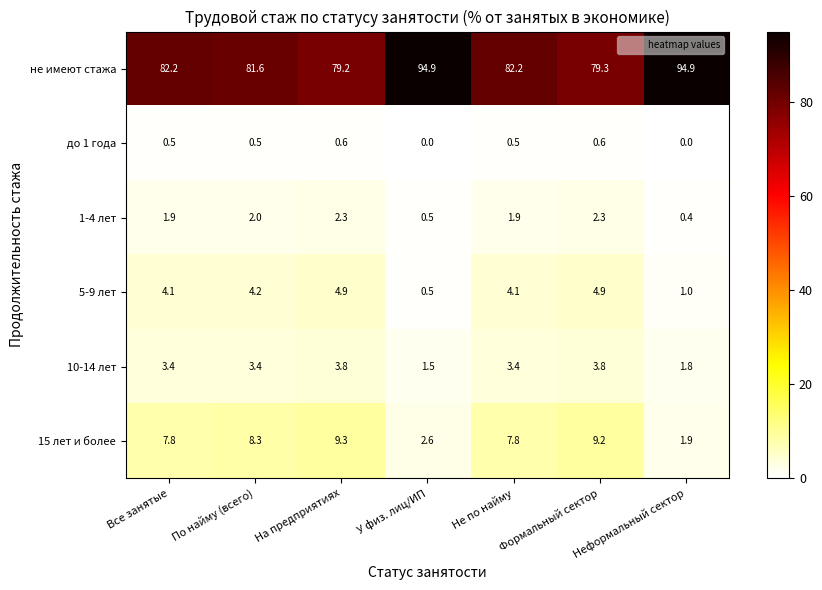

Which series has the largest range (max minus min)?

не имеют стажа